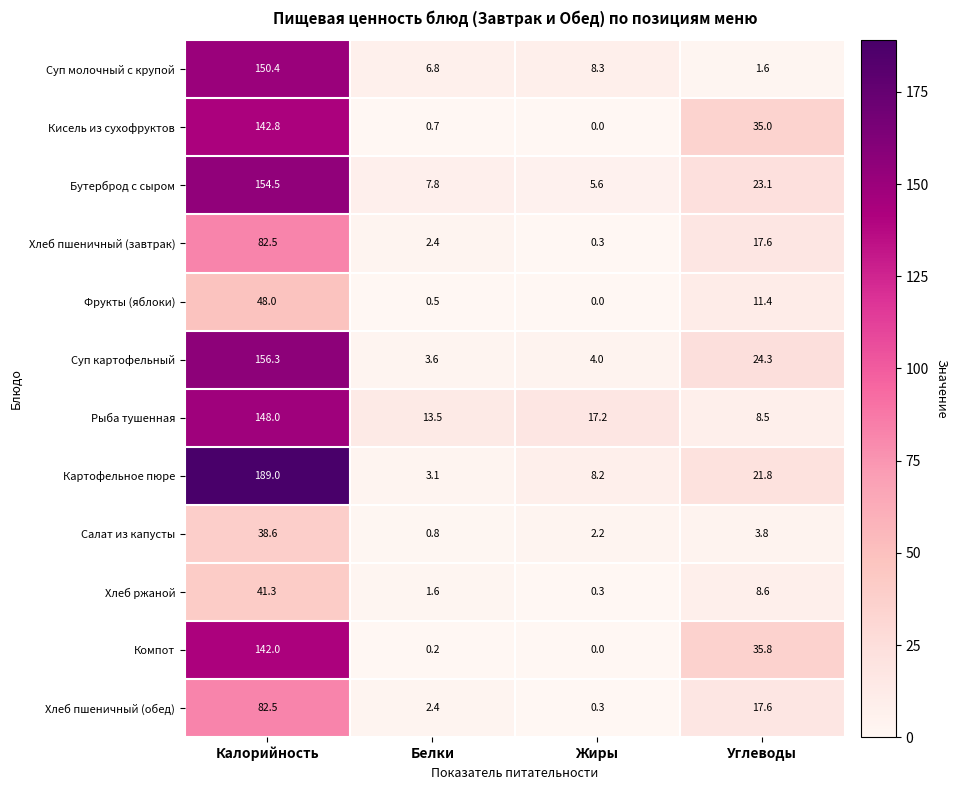

Between Жиры and Углеводы, which series saw the biggest shift?

Компот